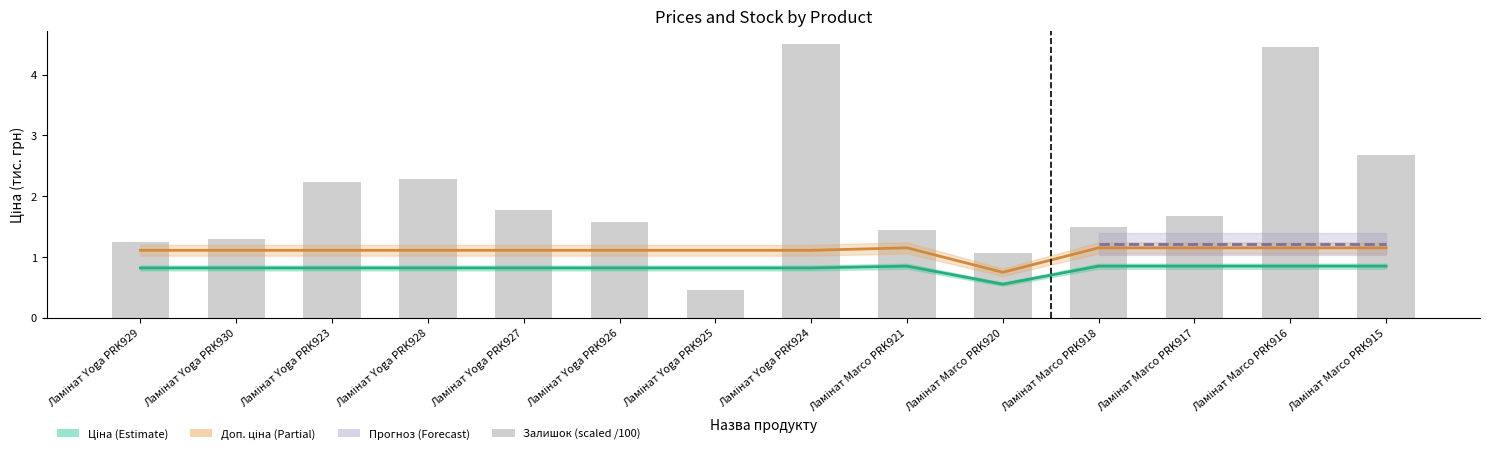

How many categories are shown in the chart?

14